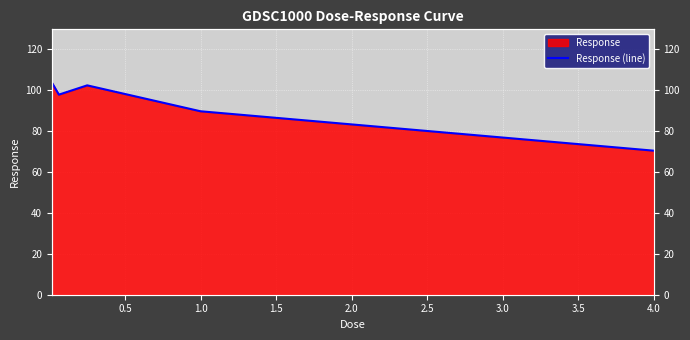

What position from the right is 0.5?

4